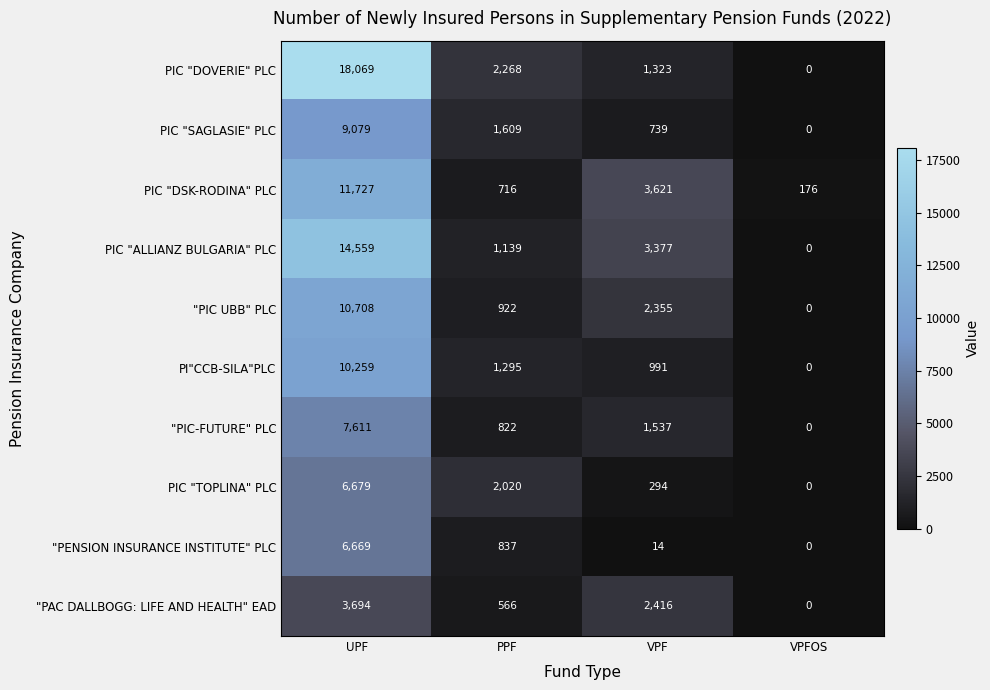

Which series changed the most between UPF and VPF?

PIC "DOVERIE" PLC